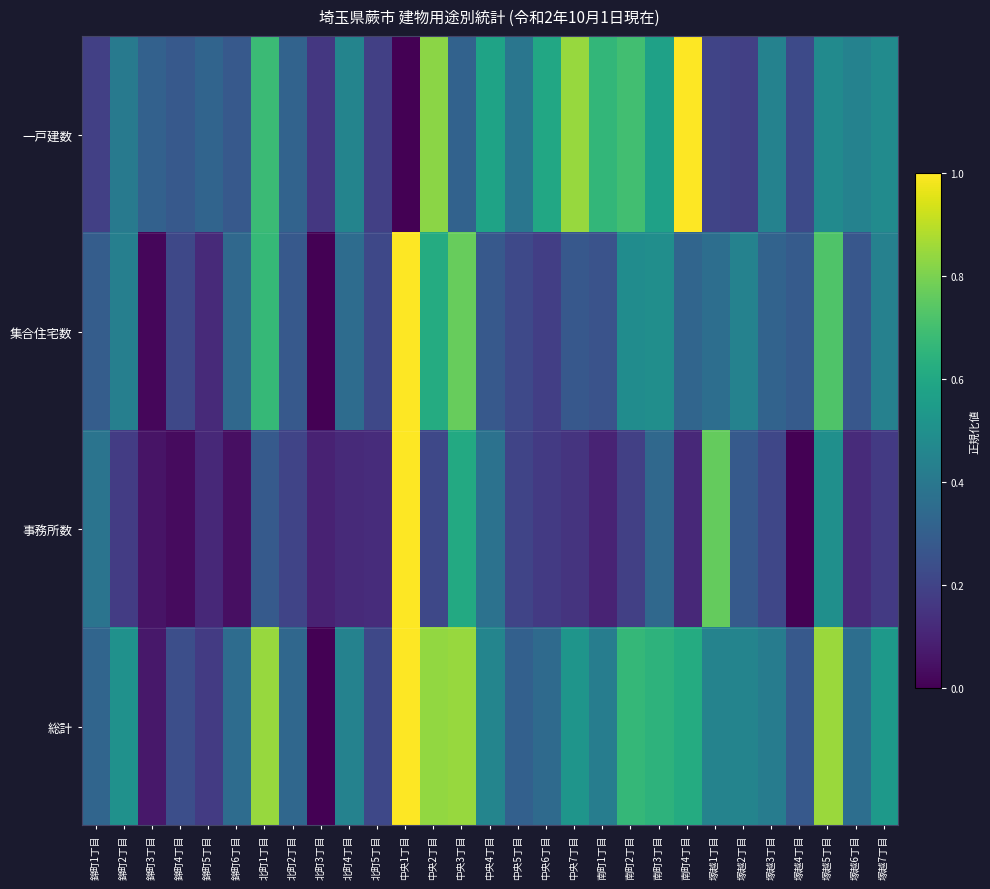

What is the difference between the highest and lowest values at 塚越2丁目?

0.3